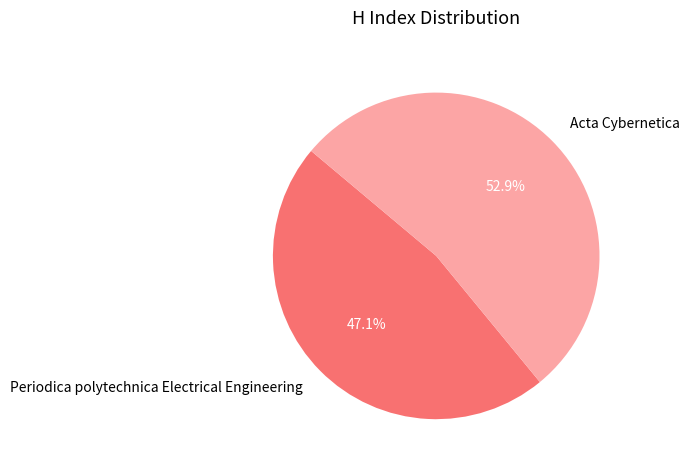

Between Acta Cybernetica and Periodica polytechnica Electrical Engineering, which is larger?

Acta Cybernetica